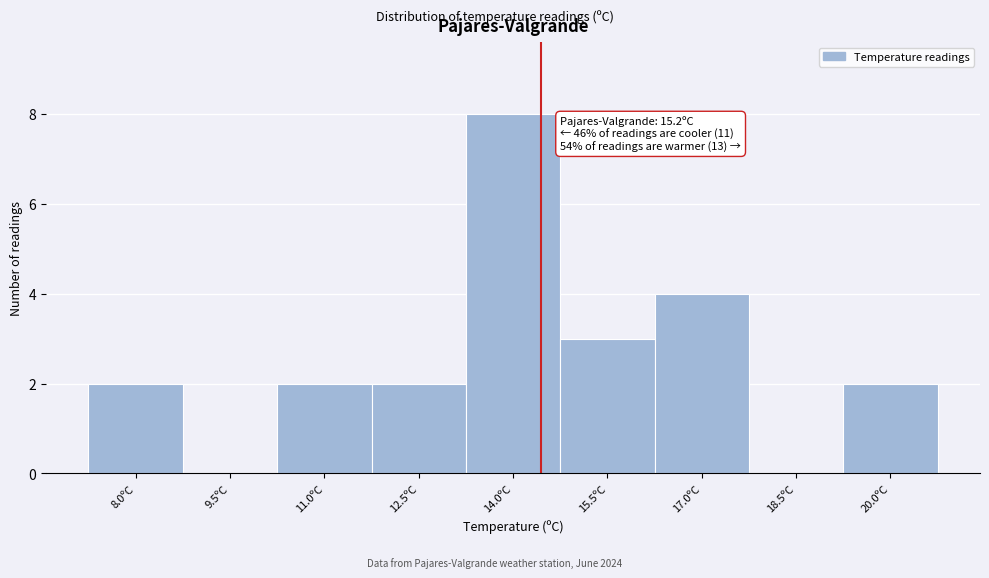

Reading left to right, transcribe all the data shown in this chart.

8.0ºC=2	9.5ºC=0	11.0ºC=2	12.5ºC=2	14.0ºC=8	15.5ºC=3	17.0ºC=4	18.5ºC=0	20.0ºC=2